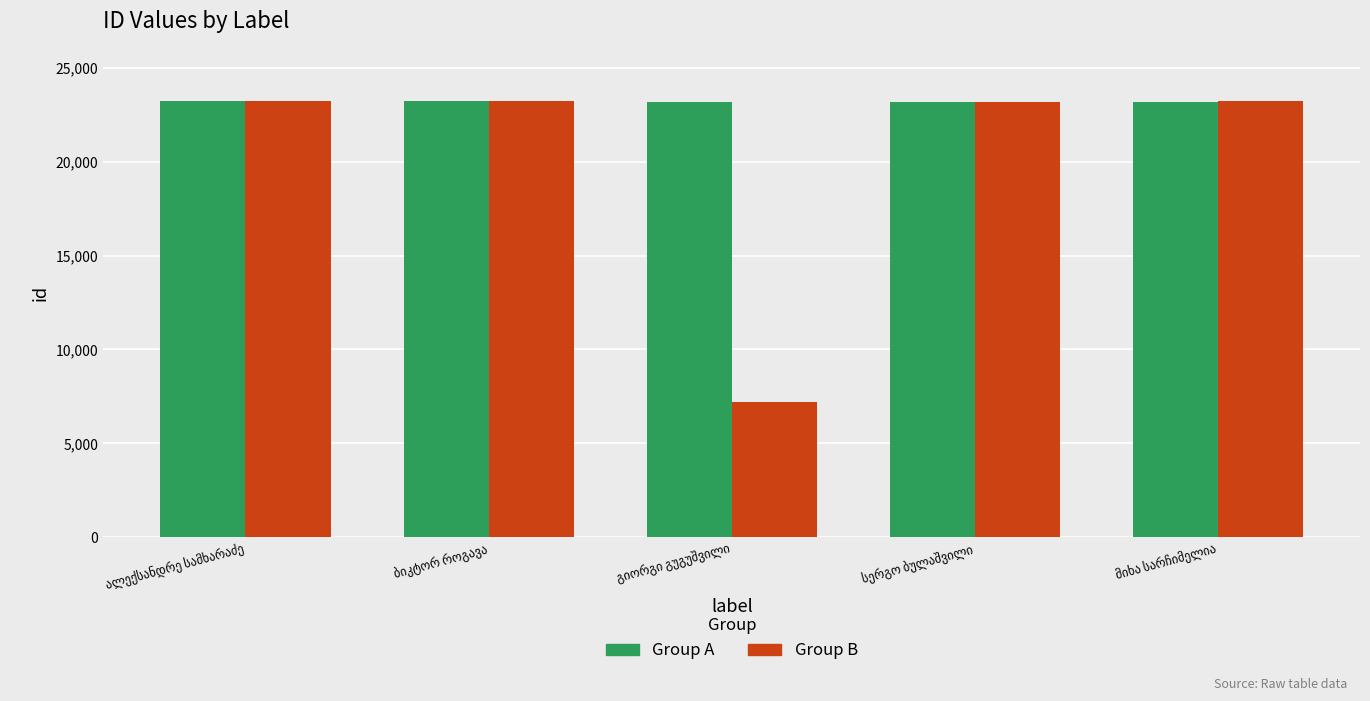

List the series in order of their overall mean, highest first.

Group A, Group B